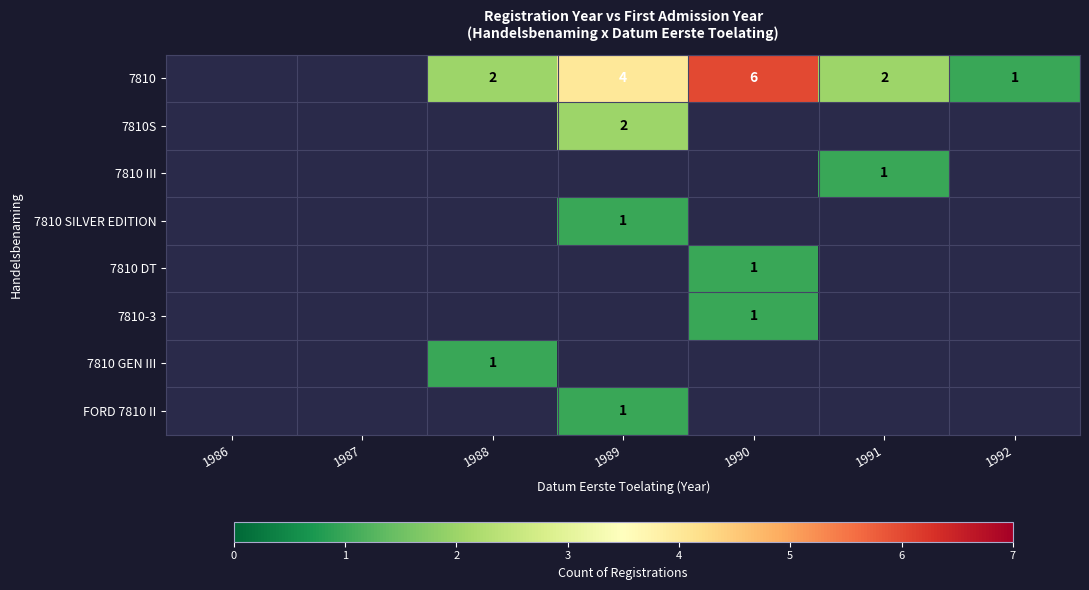

True or false: 7810 has a value of 2 at 1988.

True